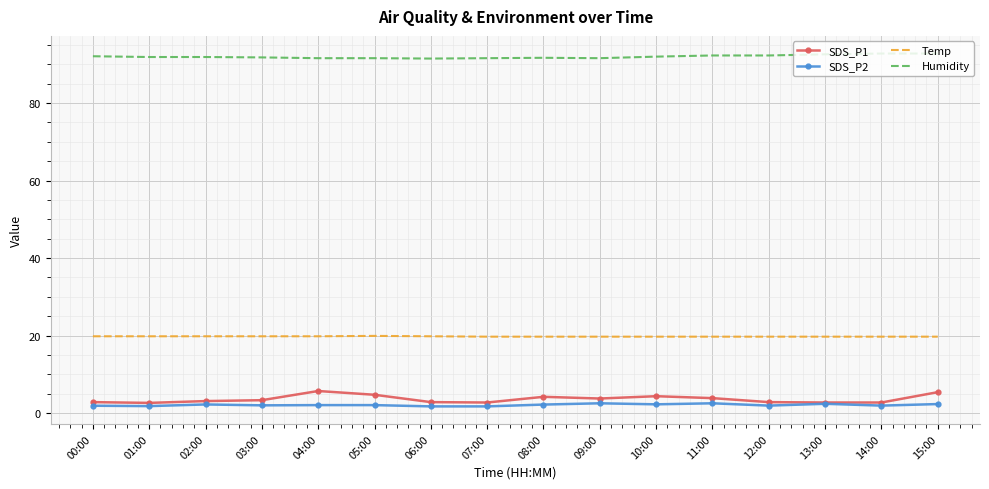

True or false: Humidity and Temp intersect in this chart.

False